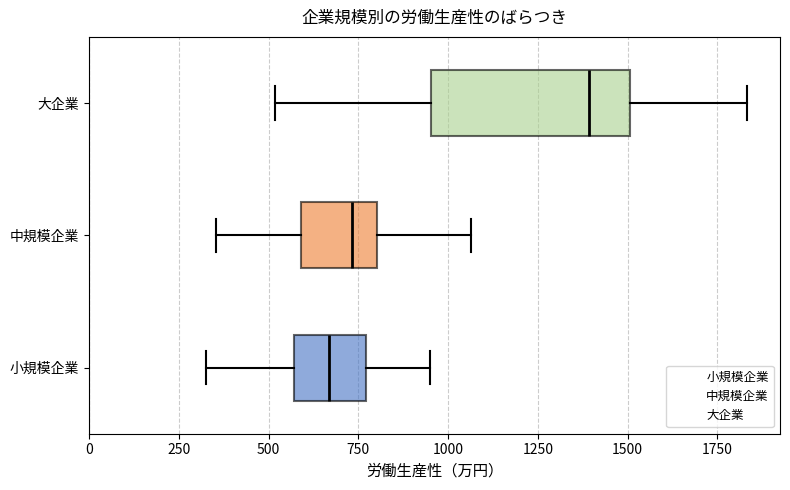

Reading bottom to top, transcribe this box plot: for each box, give where its median line is, the range the box spans, and where its two whiskers end, as read against the x-axis. The values are not printed on the chart, so give them approximately, as read against the axis.

小規模企業: median 650, box 550 to 750, whiskers 350 to 950
中規模企業: median 750, box 600 to 800, whiskers 350 to 1050
大企業: median 1400, box 950 to 1500, whiskers 500 to 1850